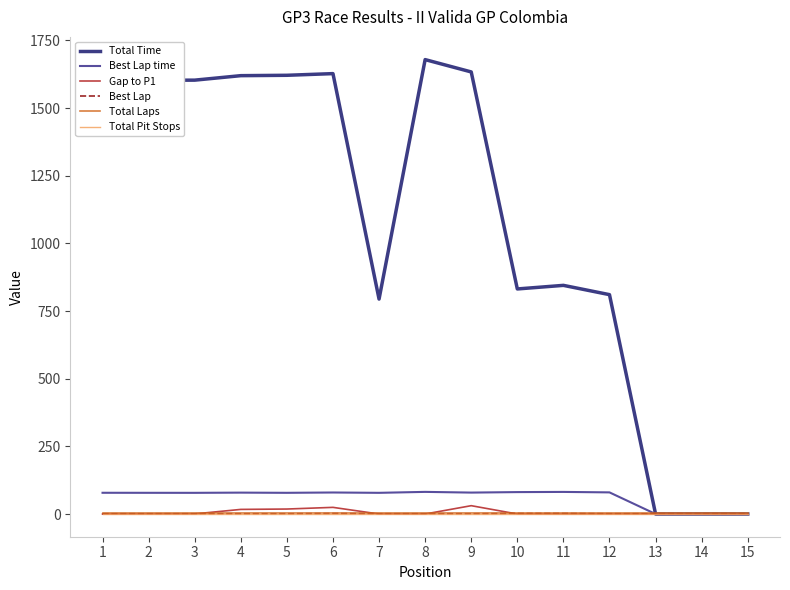

Is the value of Gap to P1 at 6 greater than the value of Total Time at 8?

No